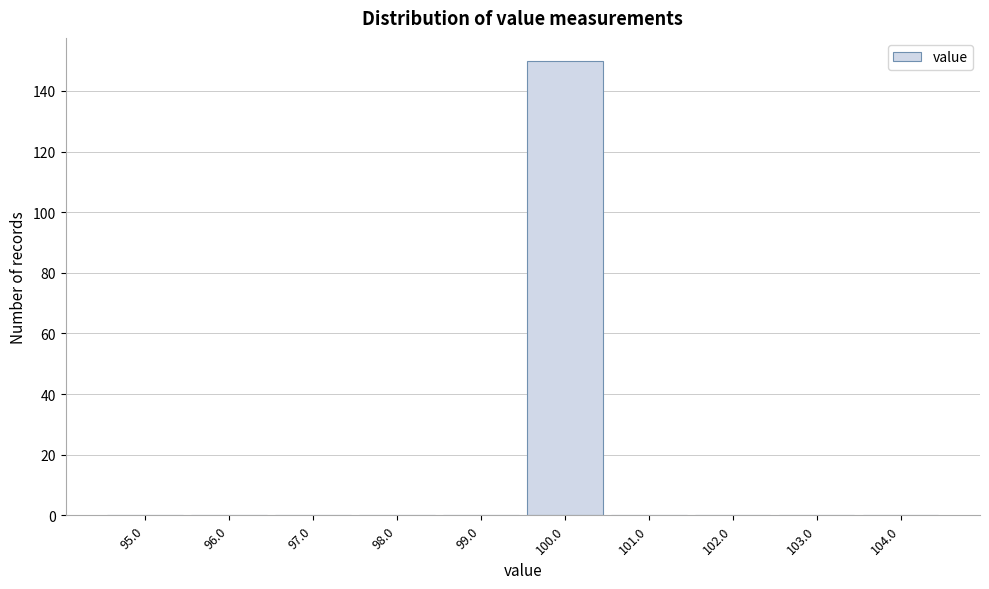

Reading left to right, list every bar in this chart as the range it spans on the x-axis followed by its height. The values are not printed on the chart, so give them approximately, as read against the axis.

94.5 to 95.5: 0
95.5 to 96.5: 0
96.5 to 97.5: 0
97.5 to 98.5: 0
98.5 to 99.5: 0
99.5 to 100.5: 150
100.5 to 101.5: 0
101.5 to 102.5: 0
102.5 to 103.5: 0
103.5 to 104.5: 0